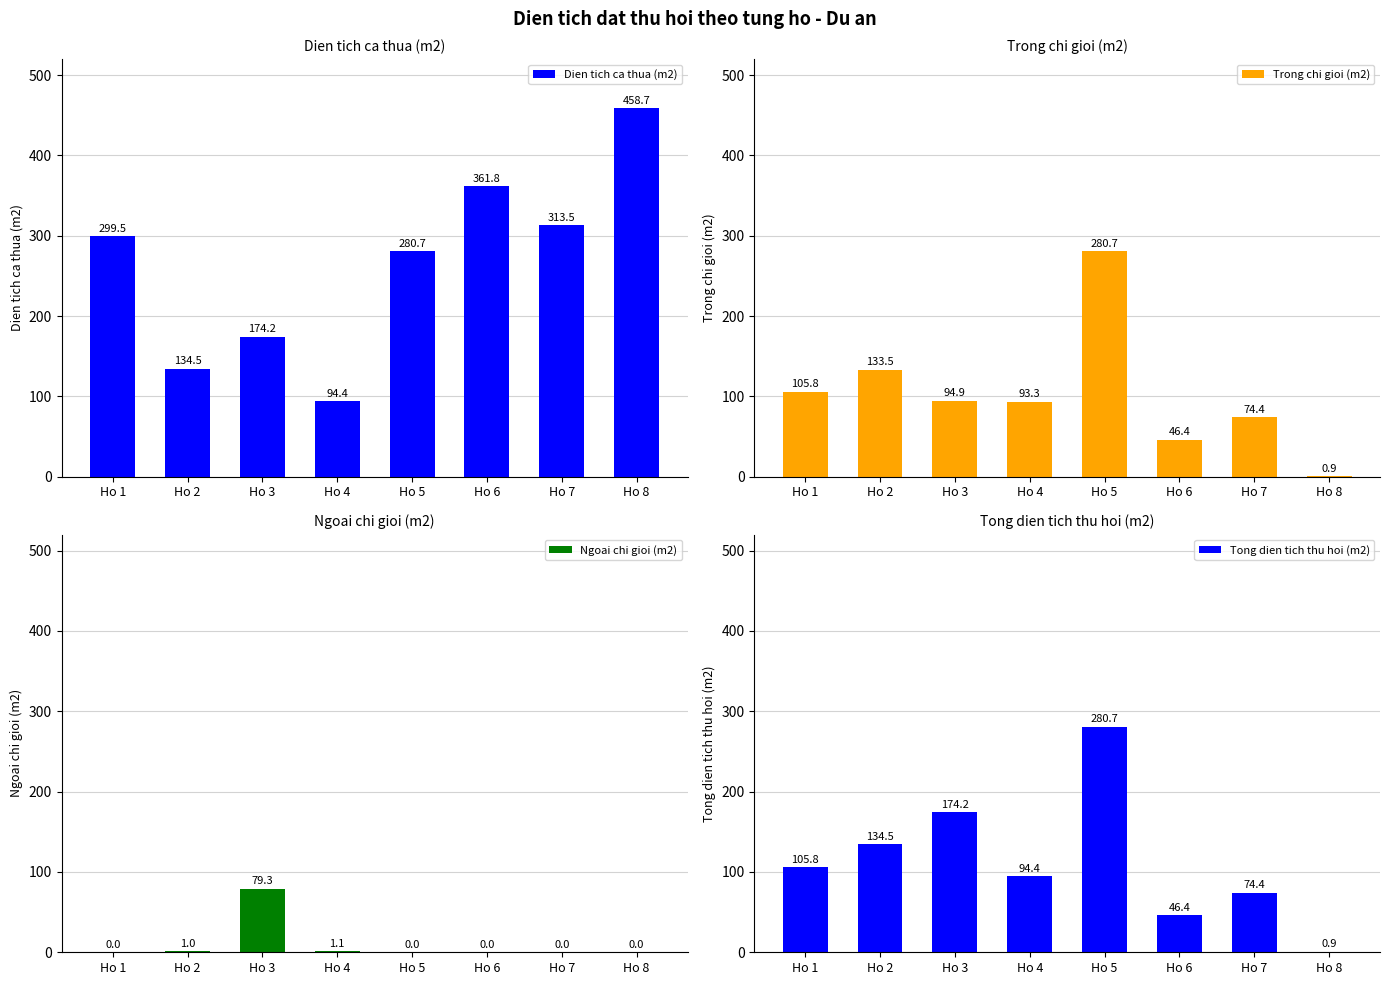

How many values in the Dien tich ca thua (m2) series are below 299?

4